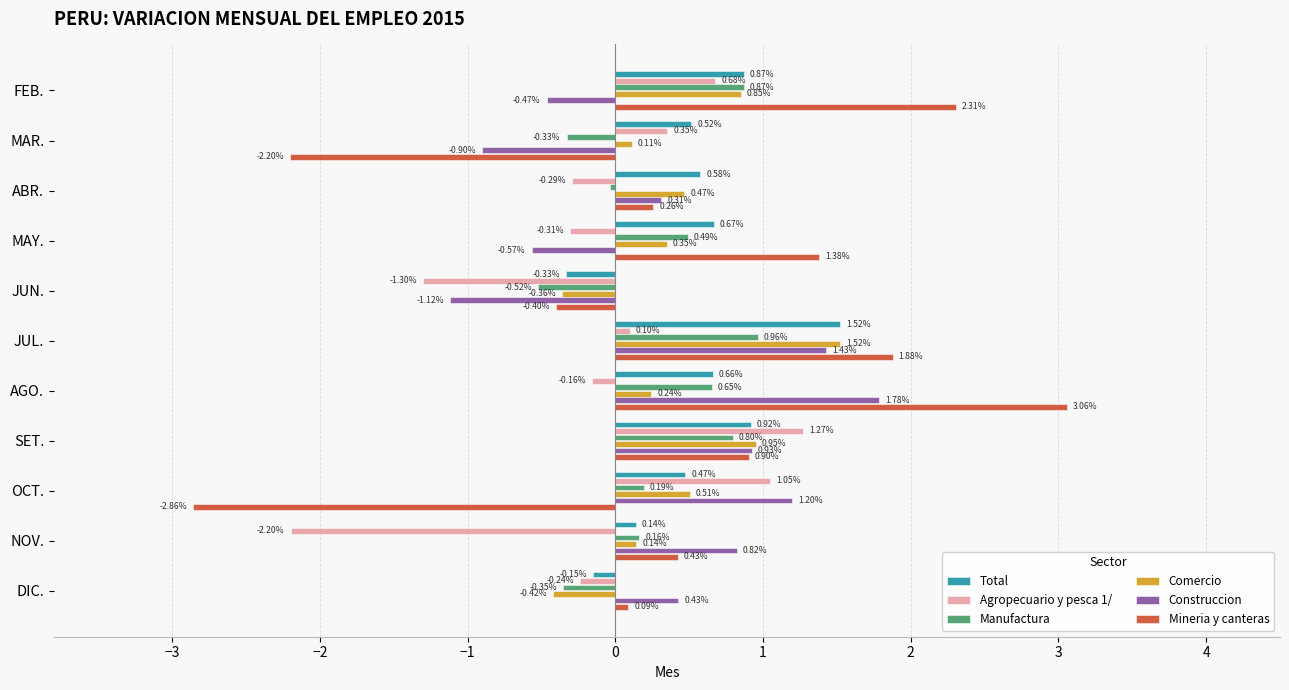

Where is Total nearest to the value 0?

NOV.